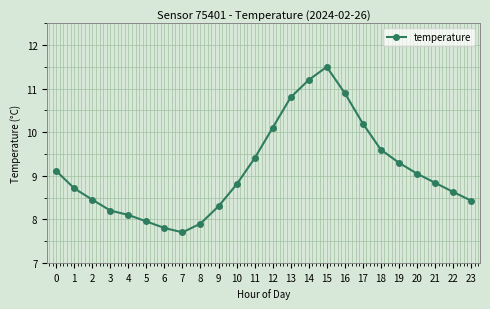

What is the minimum value shown in the chart?

7.7